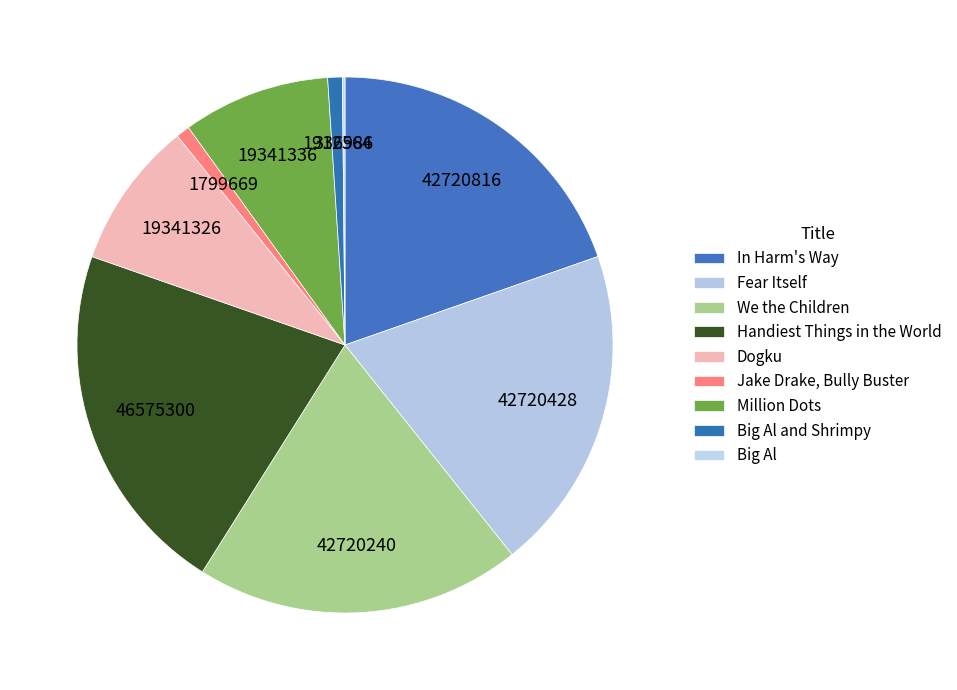

To the nearest percent, what percentage of the pie is Fear Itself?

20%